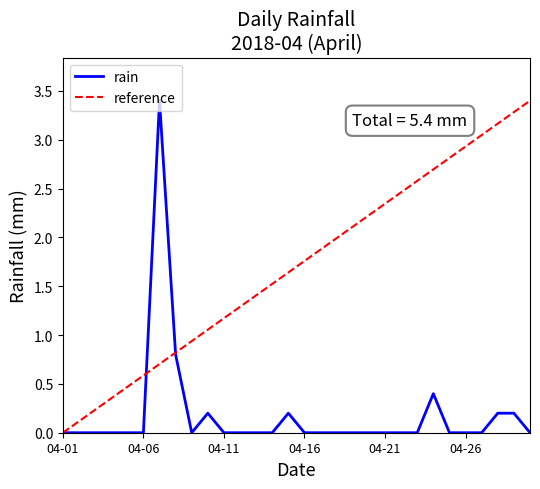

At which category does the data reach its first local valley?

2018-04-09